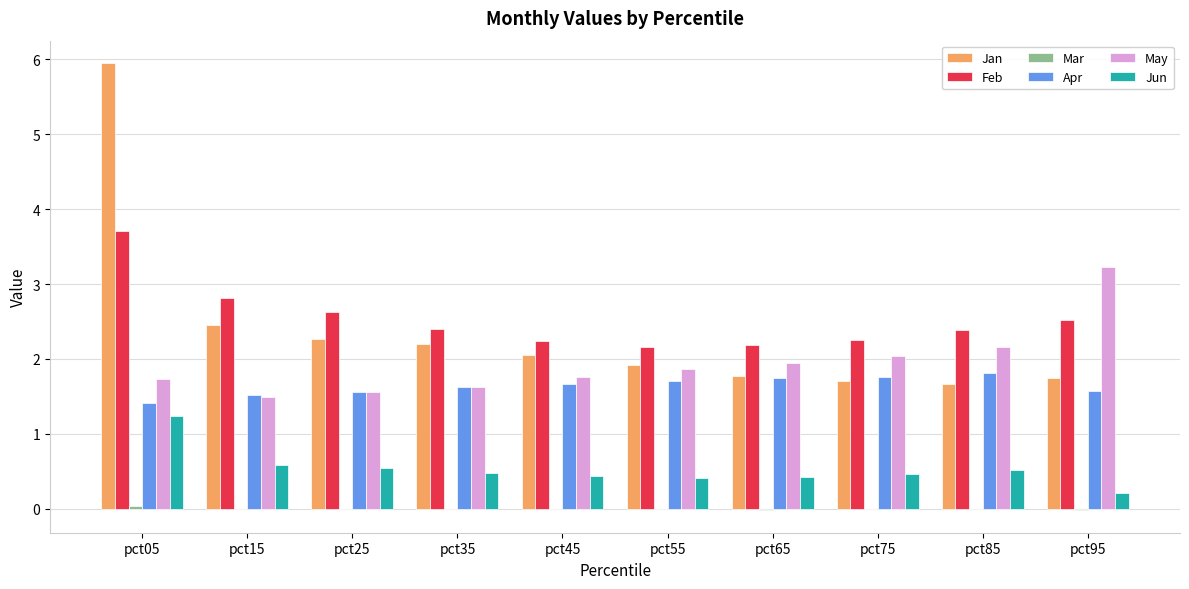

The value of Apr at pct25 is 1.6. True or false?

True